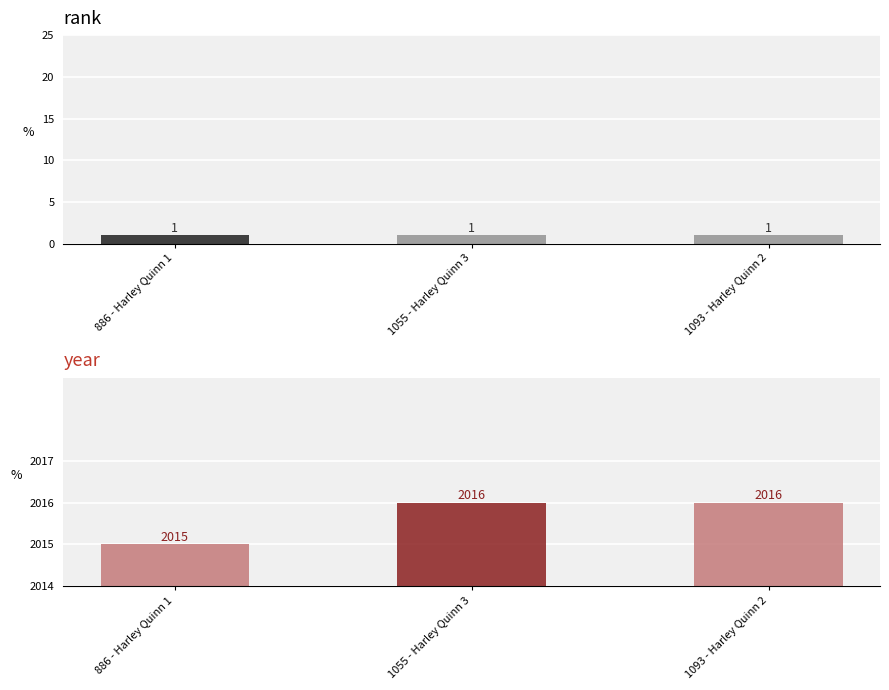

What is the highest value of the year series?

2